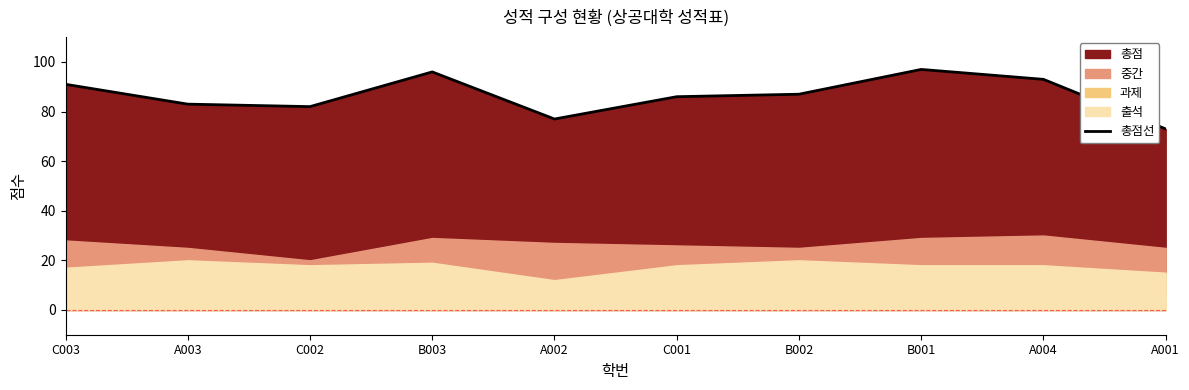

Is it true that the value at A004 is 93?

True